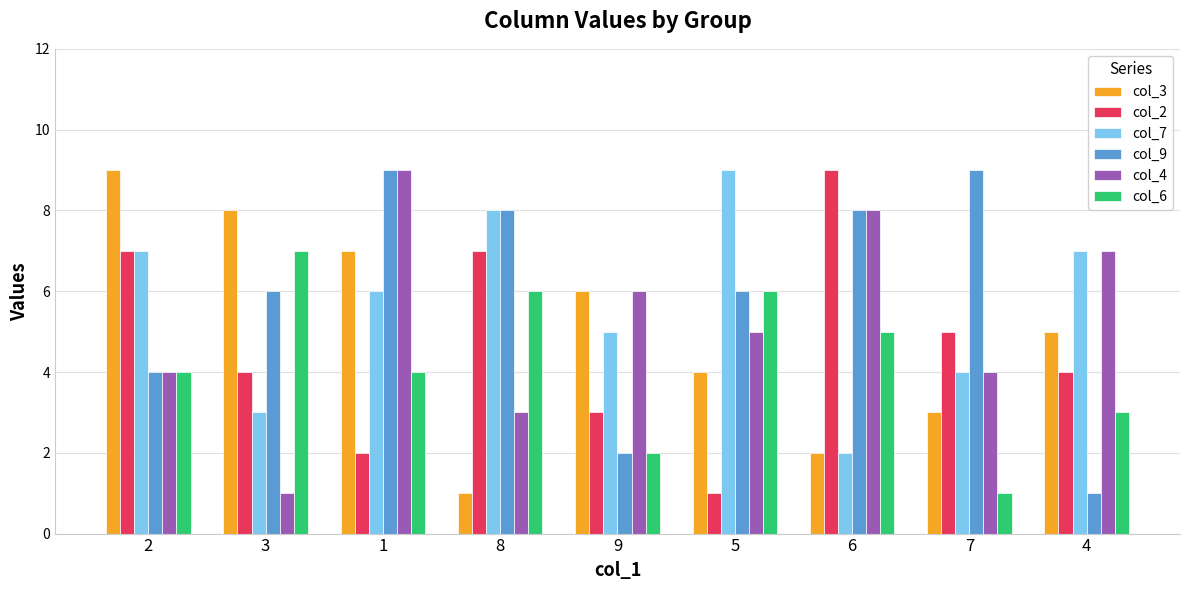

Rank the series at 3 from lowest to highest value.

col_4, col_7, col_2, col_9, col_6, col_3